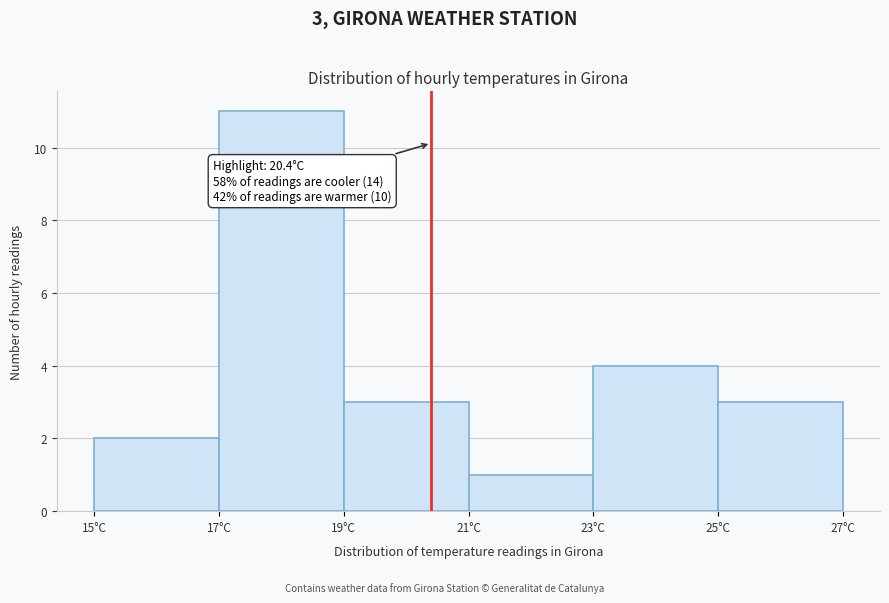

Which range on the x-axis has the tallest bar?

17 to 19